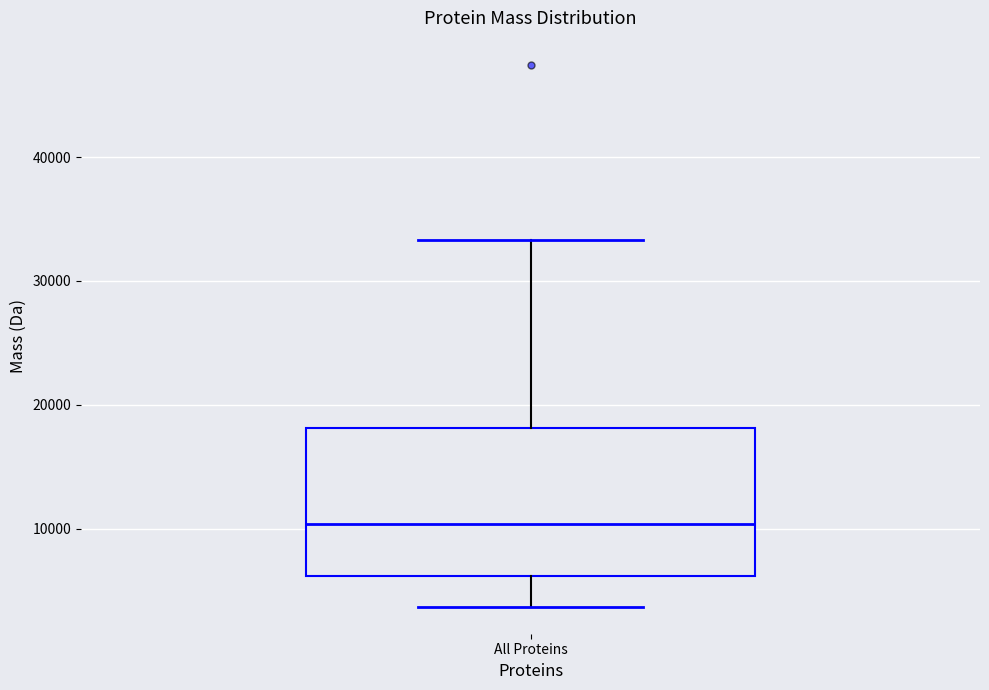

Read this box plot against the y-axis: the position of the median line, the range covered by the box, and the ends of both whiskers. The values are not printed on the chart, so give them approximately, as read against the axis.

median 10000, box 6000 to 18000, whiskers 4000 to 33000